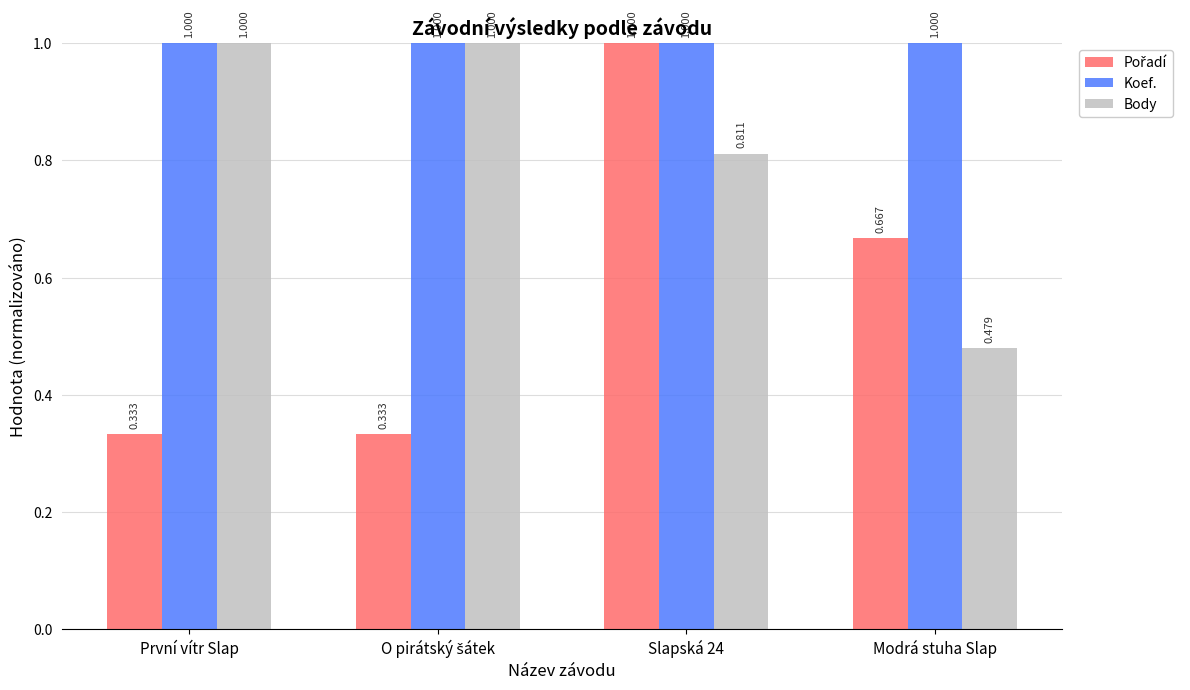

Where is Body nearest to the value 0?

Modrá stuha Slap